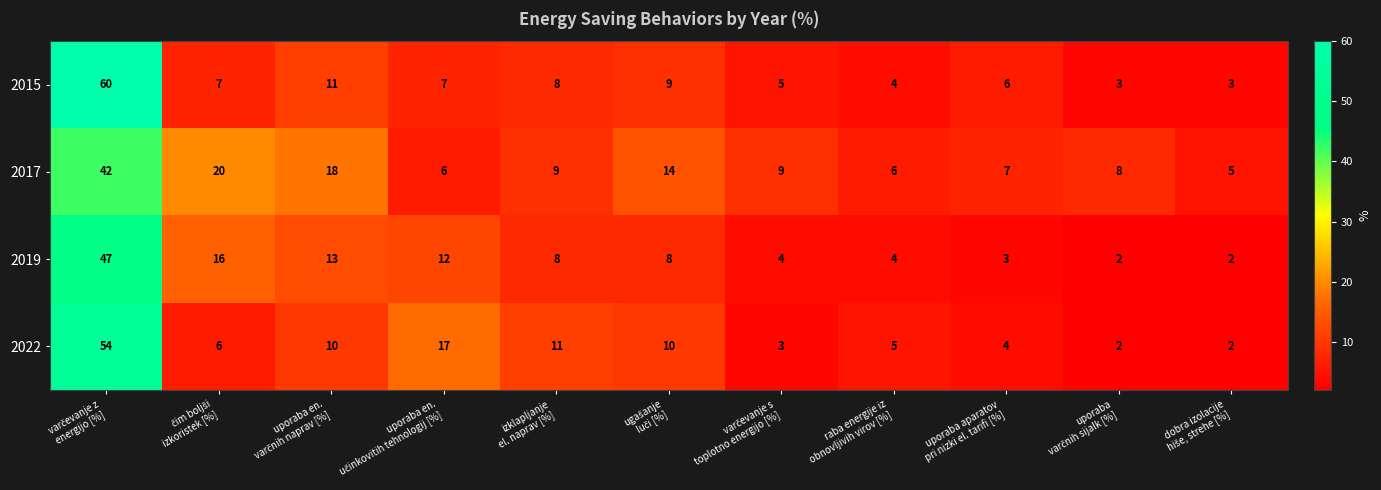

What is the minimum value for 2017?

5